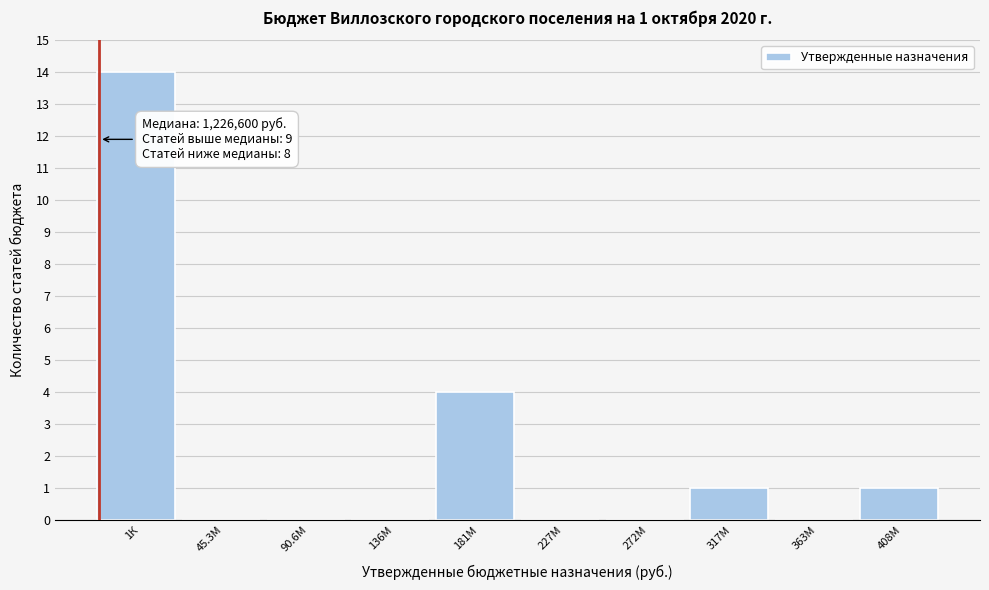

Reading left to right, transcribe all the data shown in this chart.

1К=14	45.3М=0	90.6М=0	136М=0	181М=4	227М=0	272М=0	317М=1	363М=0	408М=1